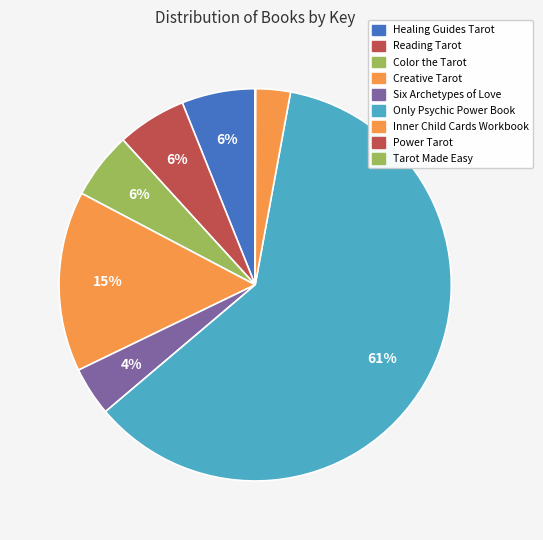

Combined, what portion of the pie is Reading Tarot and Creative Tarot?

20.6%